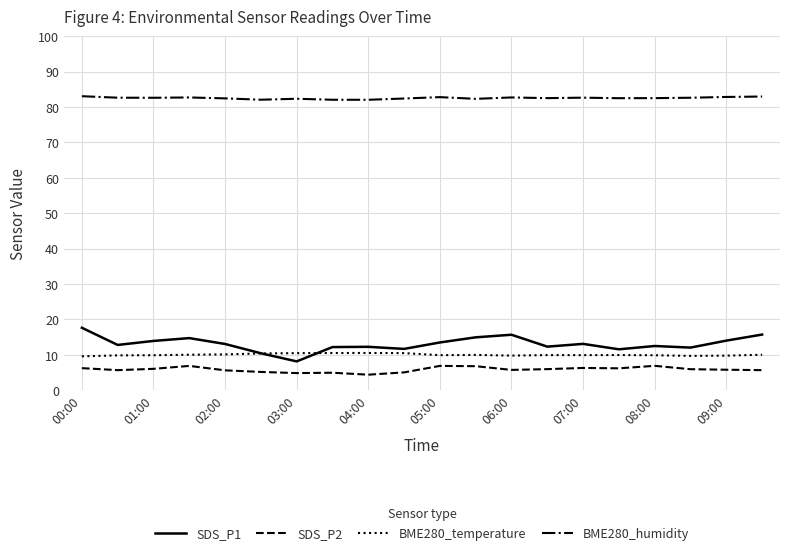

True or false: BME280_temperature and SDS_P2 intersect in this chart.

False